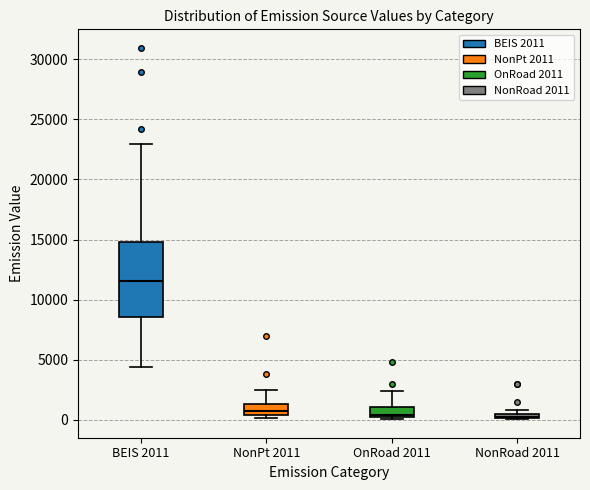

Which box is the tallest, from its lower edge to its upper edge?

BEIS 2011